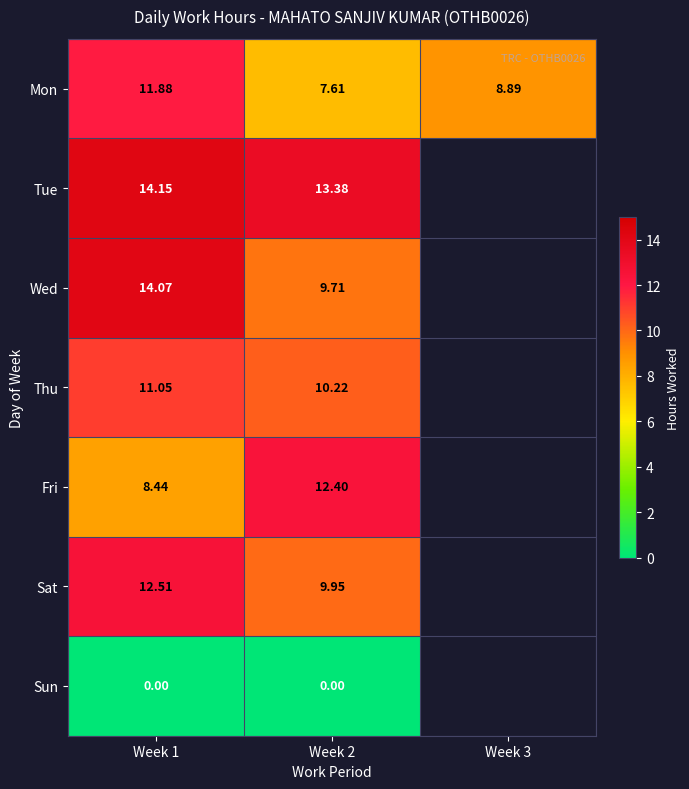

Which series changed the most between Week 1 and Week 2?

Wed